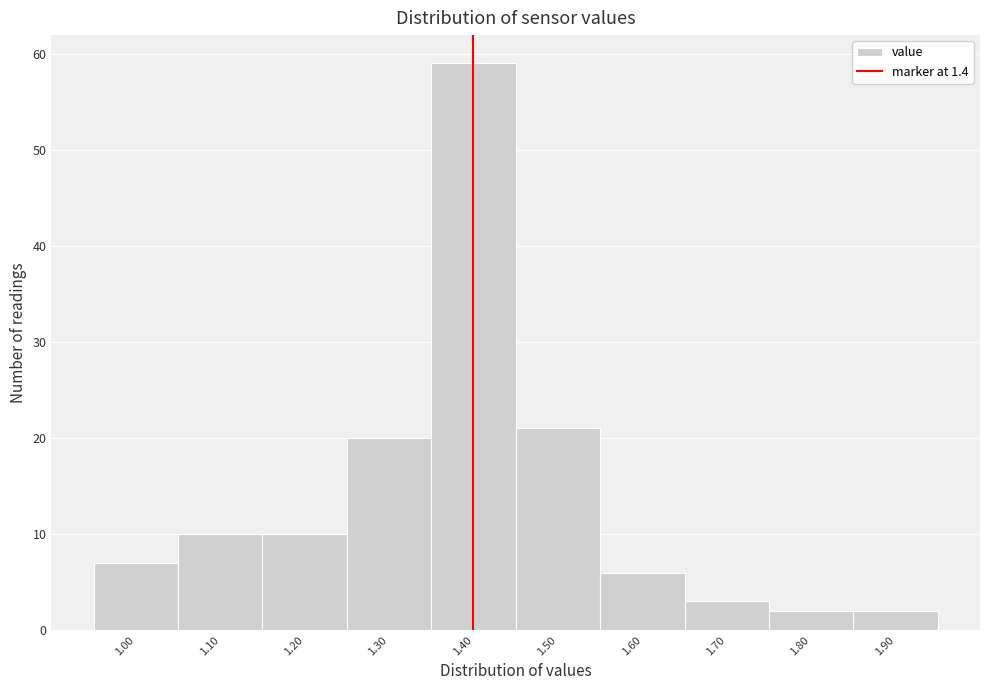

What is the height of the bar covering 1.45 to 1.55 on the x-axis? The values are not printed on the chart, so give them approximately, as read against the axis.

21